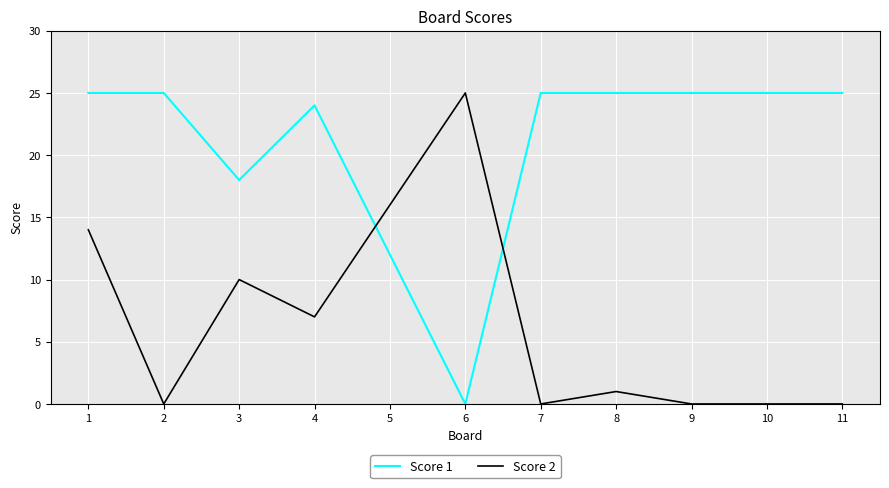

How many lines are shown in the chart?

2